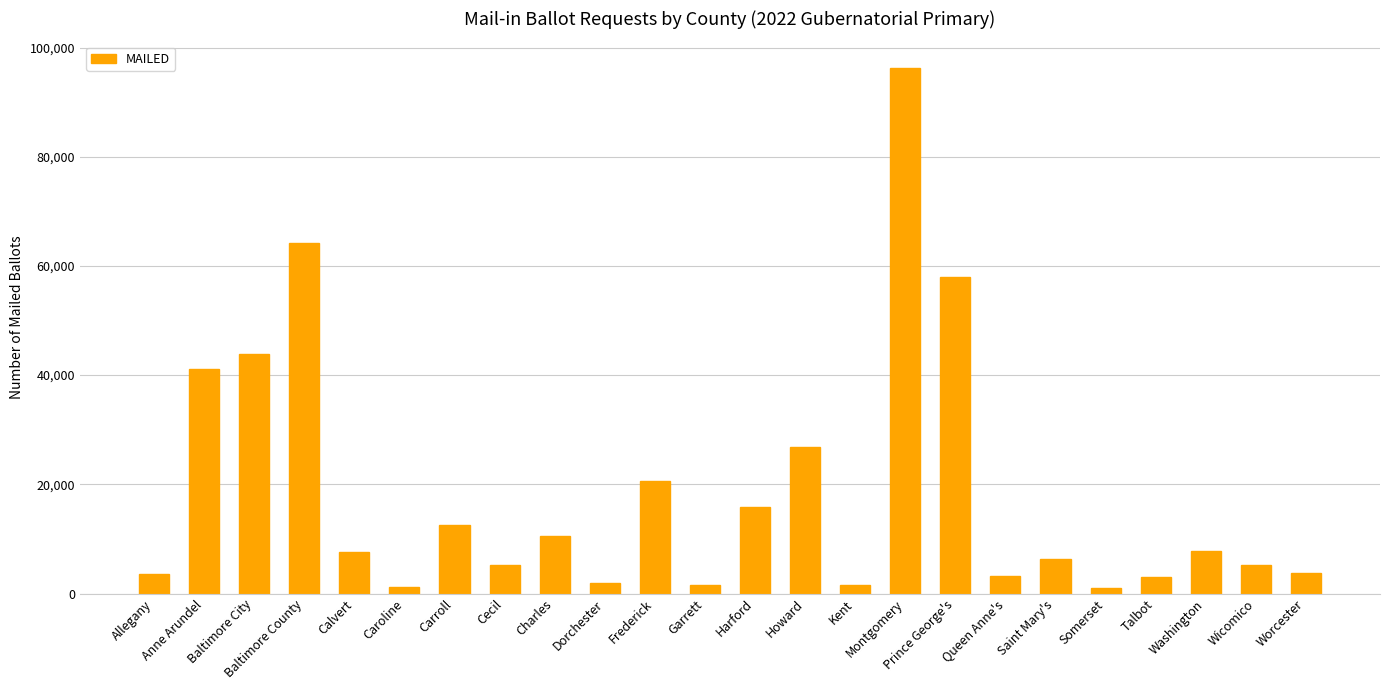

Is it true that the value at Calvert is 11262?

False